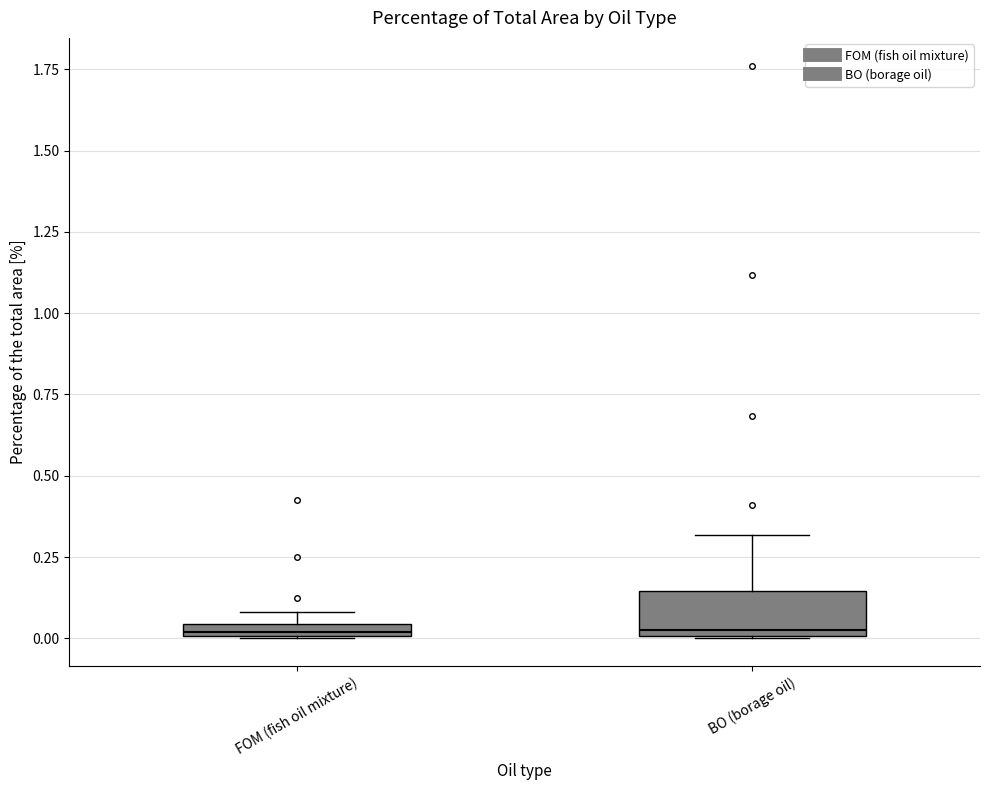

Which box is the tallest, from its lower edge to its upper edge?

BO (borage oil)